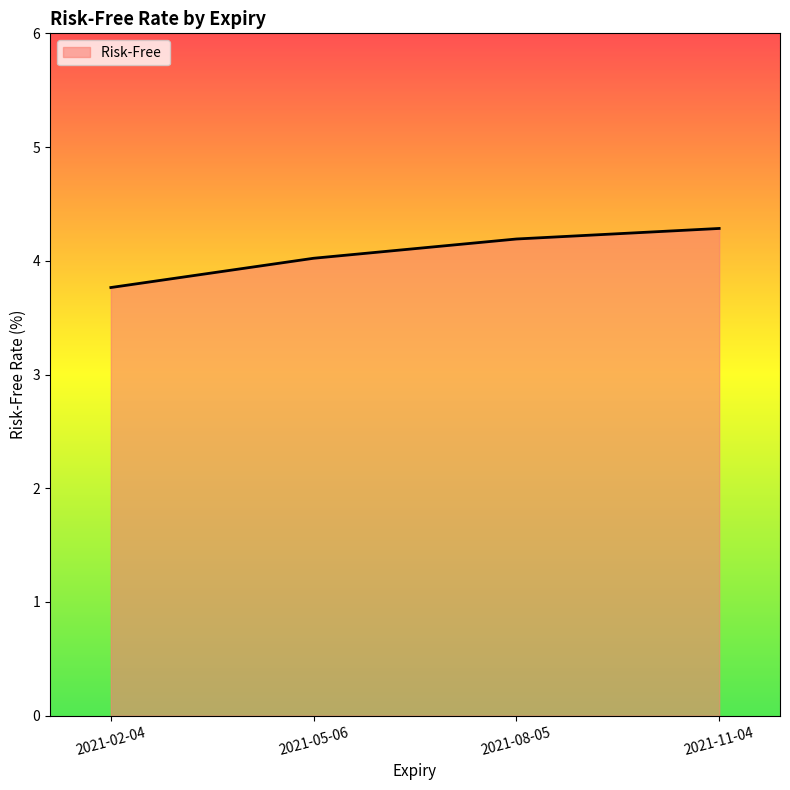

True or false: there are more than 2 points higher than both neighbors.

False